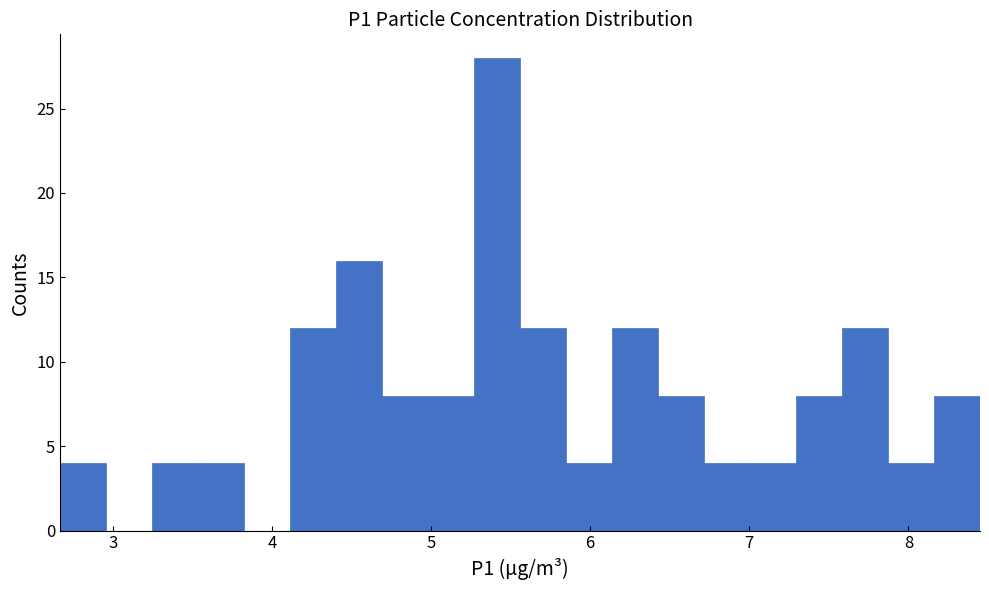

Read against the x-axis, roughly where is the centre of the tallest bar?

5.4